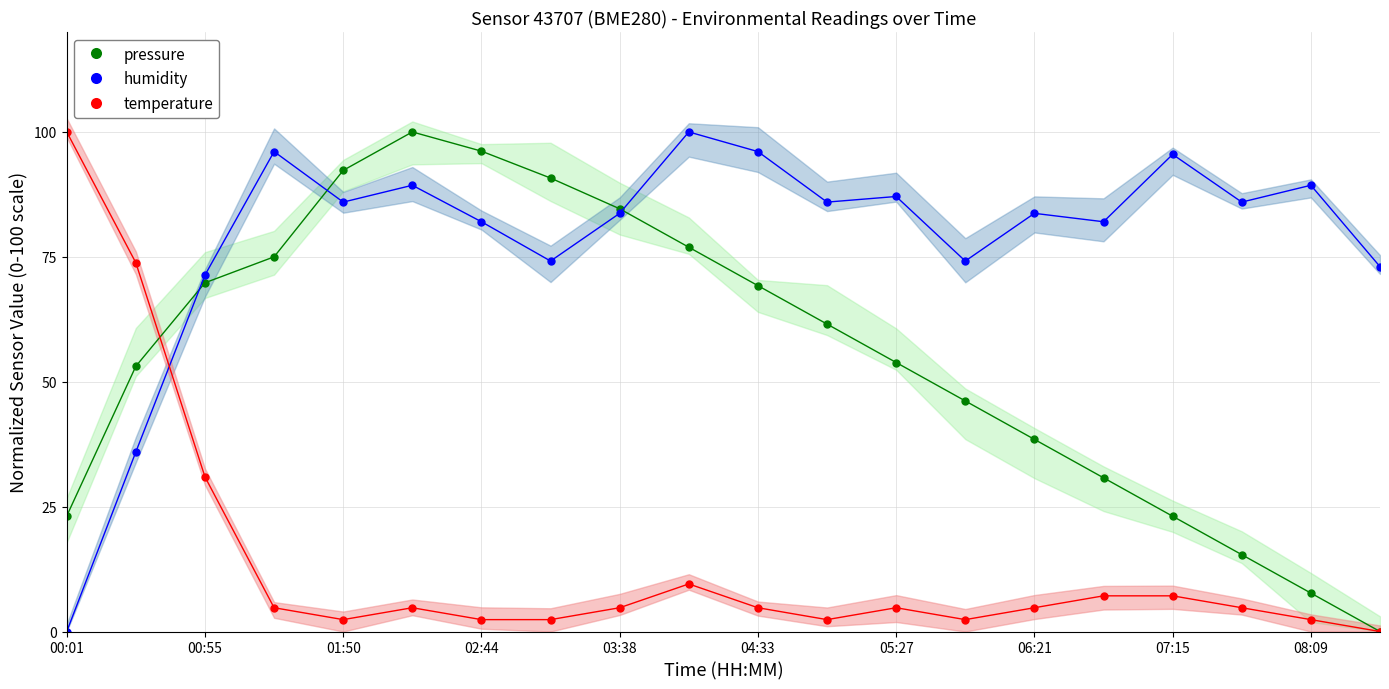

Where do humidity and pressure first cross each other?

00:28 and 00:55